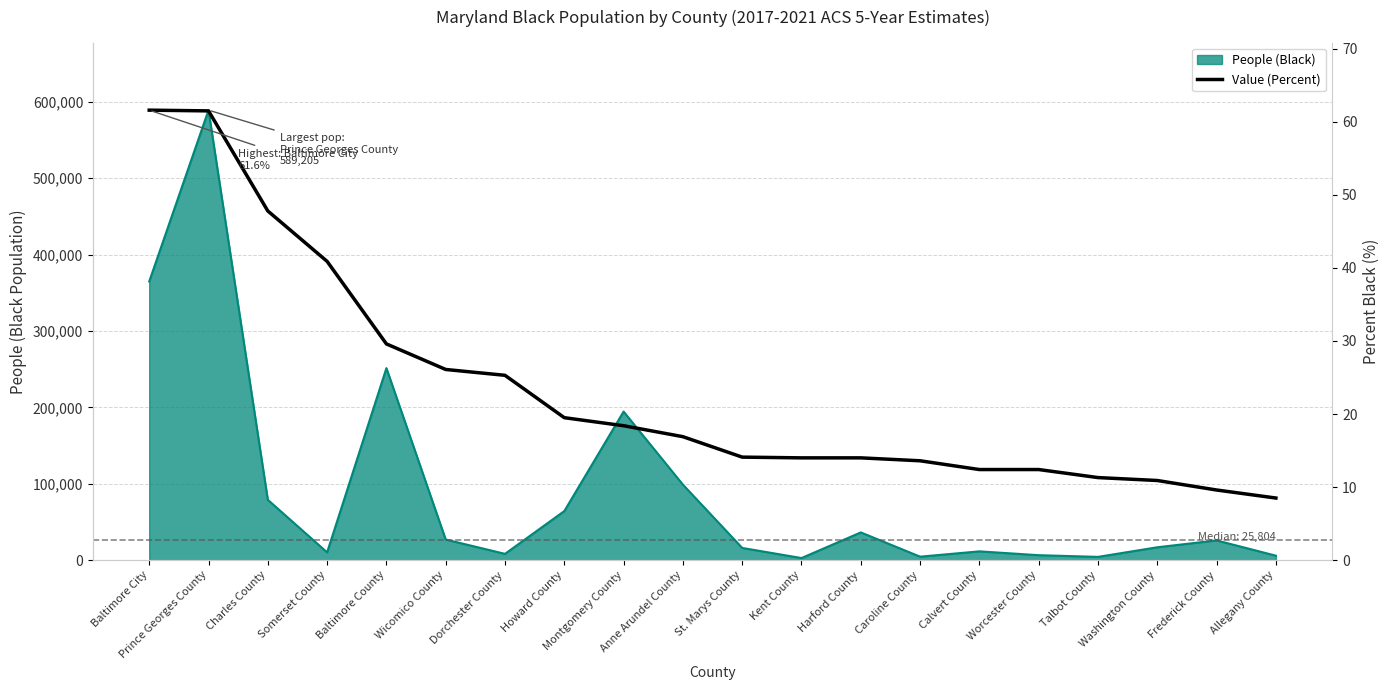

List the labels in order of value, largest first.

Baltimore City, Prince Georges County, Charles County, Somerset County, Baltimore County, Wicomico County, Dorchester County, Howard County, Montgomery County, Anne Arundel County, St. Marys County, Kent County, Harford County, Caroline County, Calvert County, Worcester County, Talbot County, Washington County, Frederick County, Allegany County